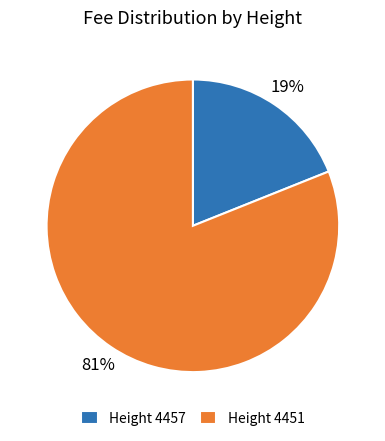

What percentage is the Height 4457 slice, to the nearest percent?

19%